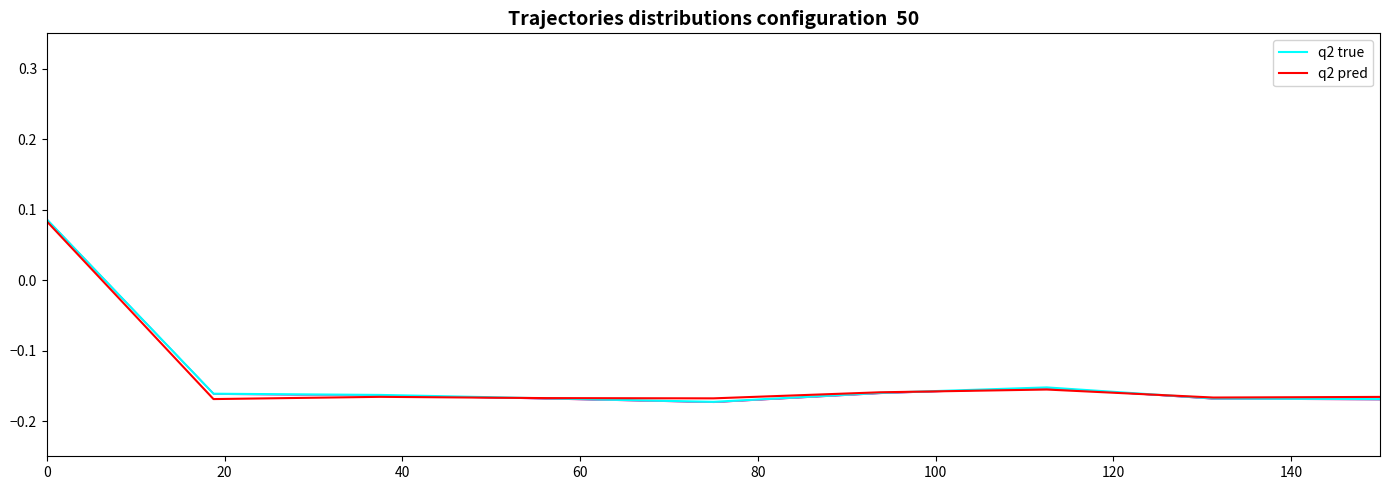

Which series has the widest spread of values?

q2 true